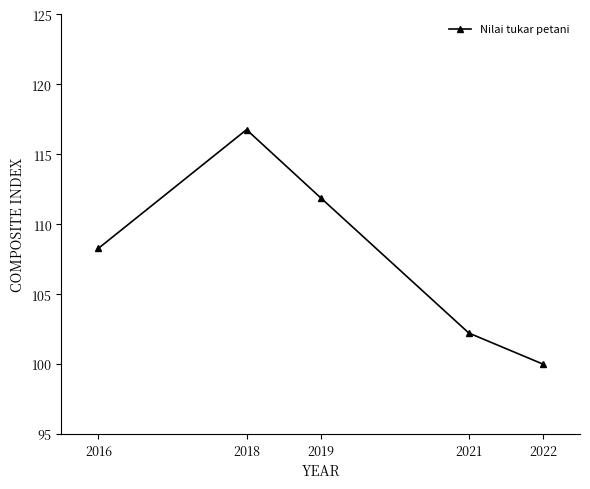

What is the sum of the values at 2022 and 2021?

202.2